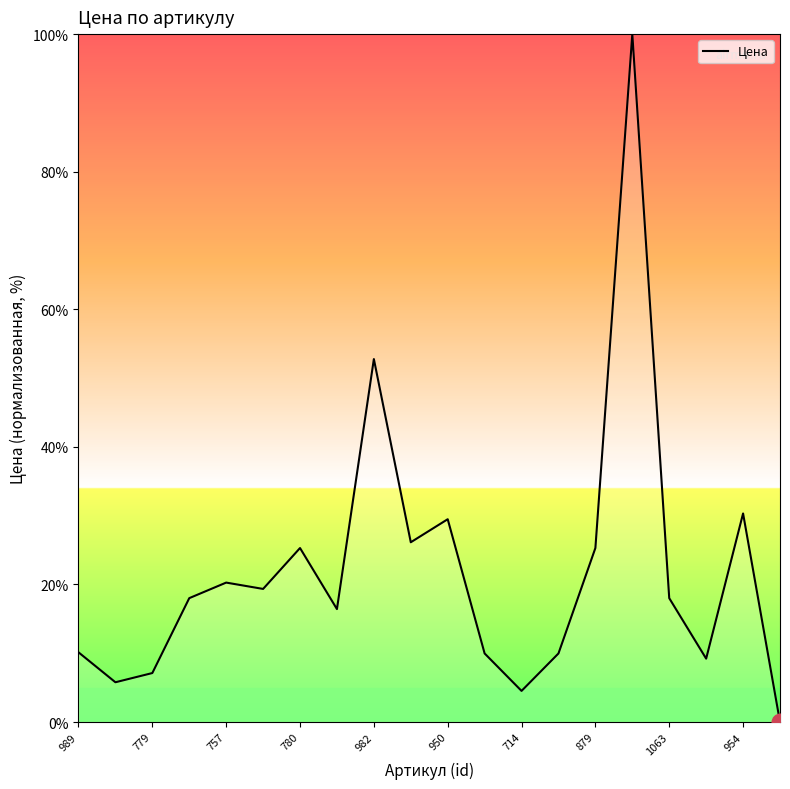

True or false: the data has more than 0 interior local peaks.

True